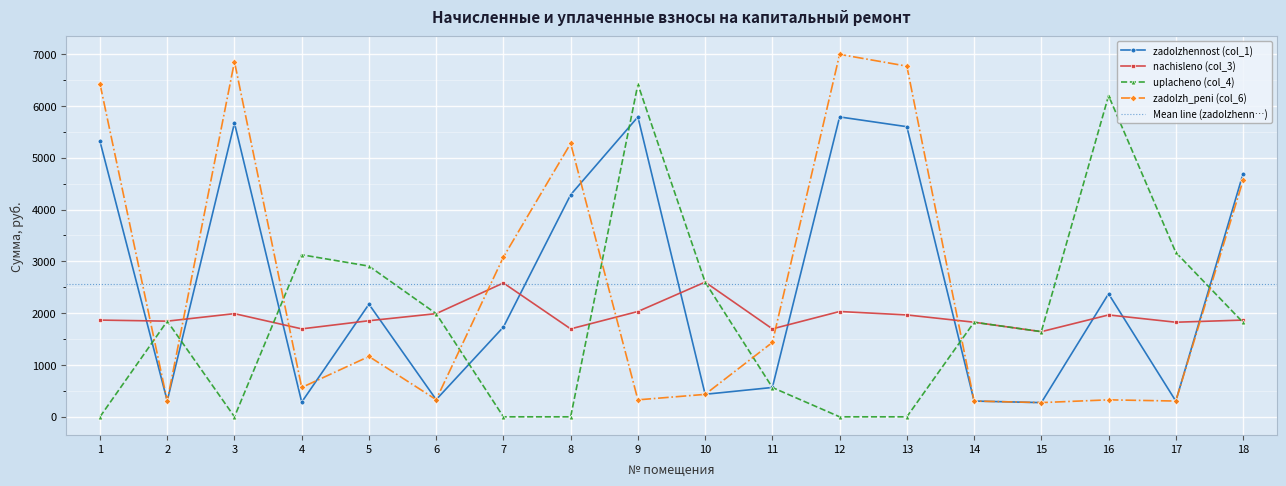

True or false: zadolzh_peni (col_6) has more than 1 interior local peaks.

True